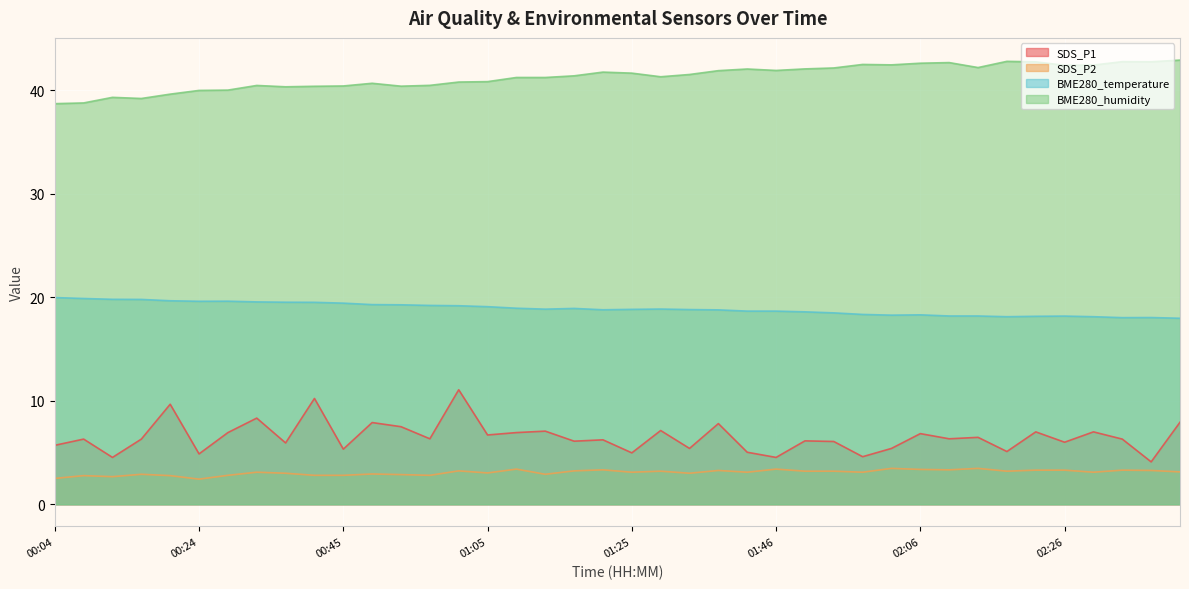

How many categories are shown in the chart?

40